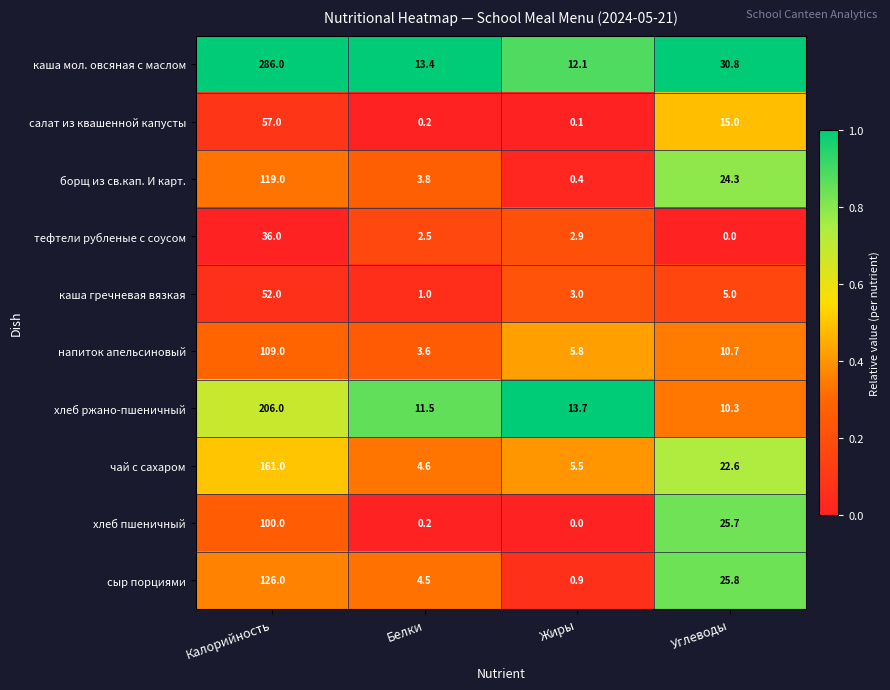

What is the total value across all series at Углеводы?

170.2